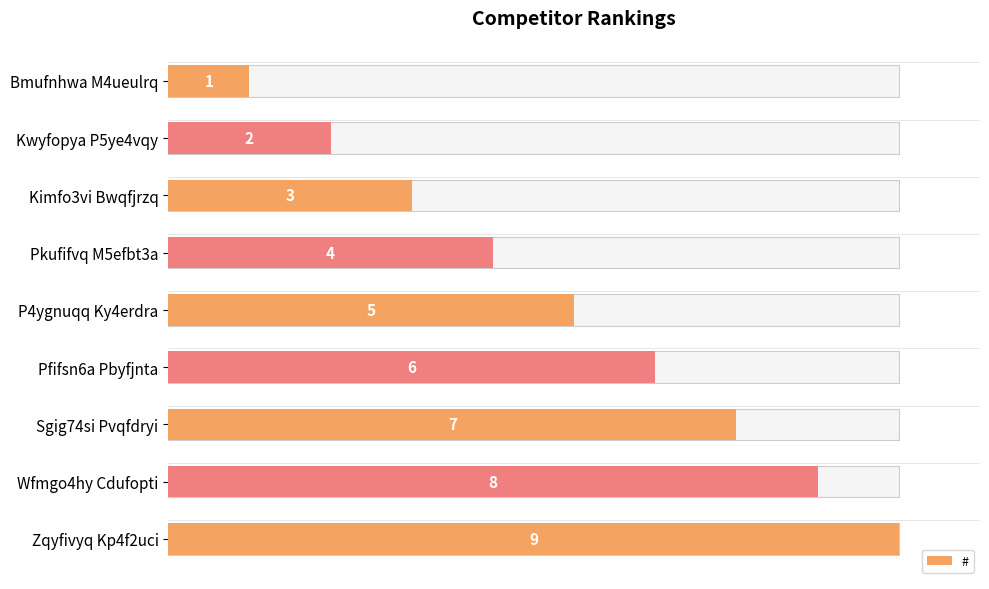

What is the greatest value displayed?

9